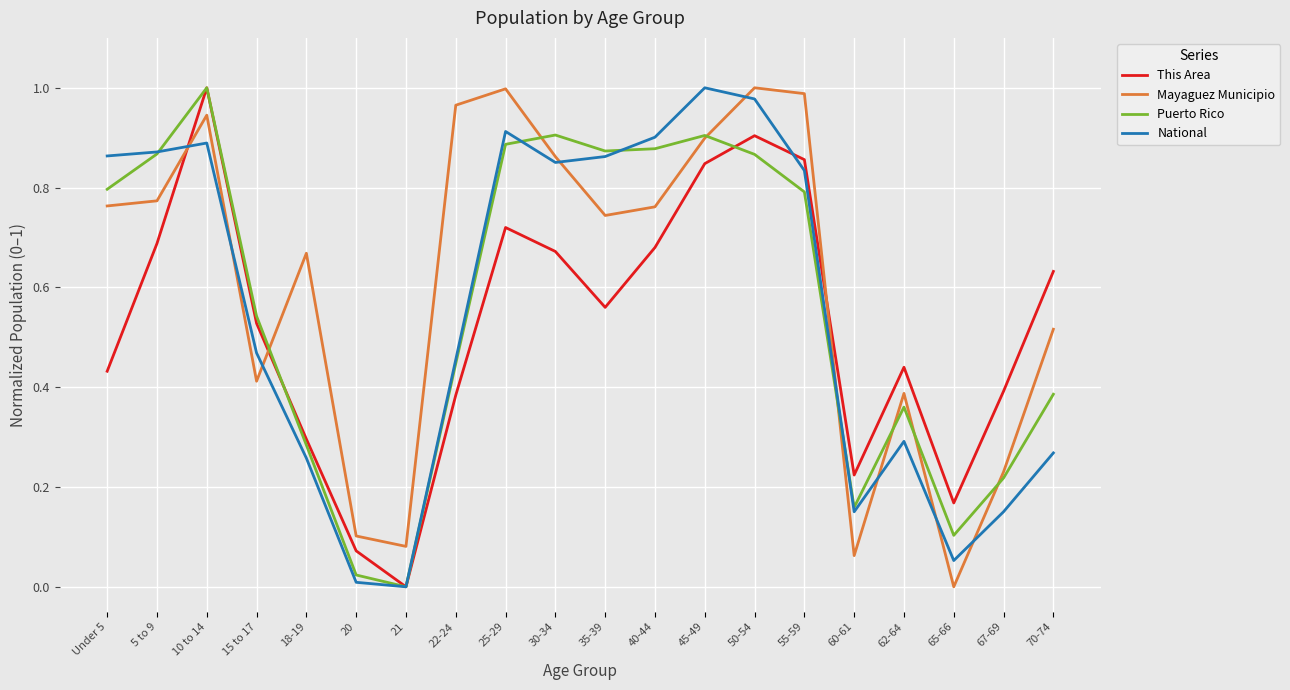

What are all the series names shown in the legend?

This Area, Mayaguez Municipio, Puerto Rico, National